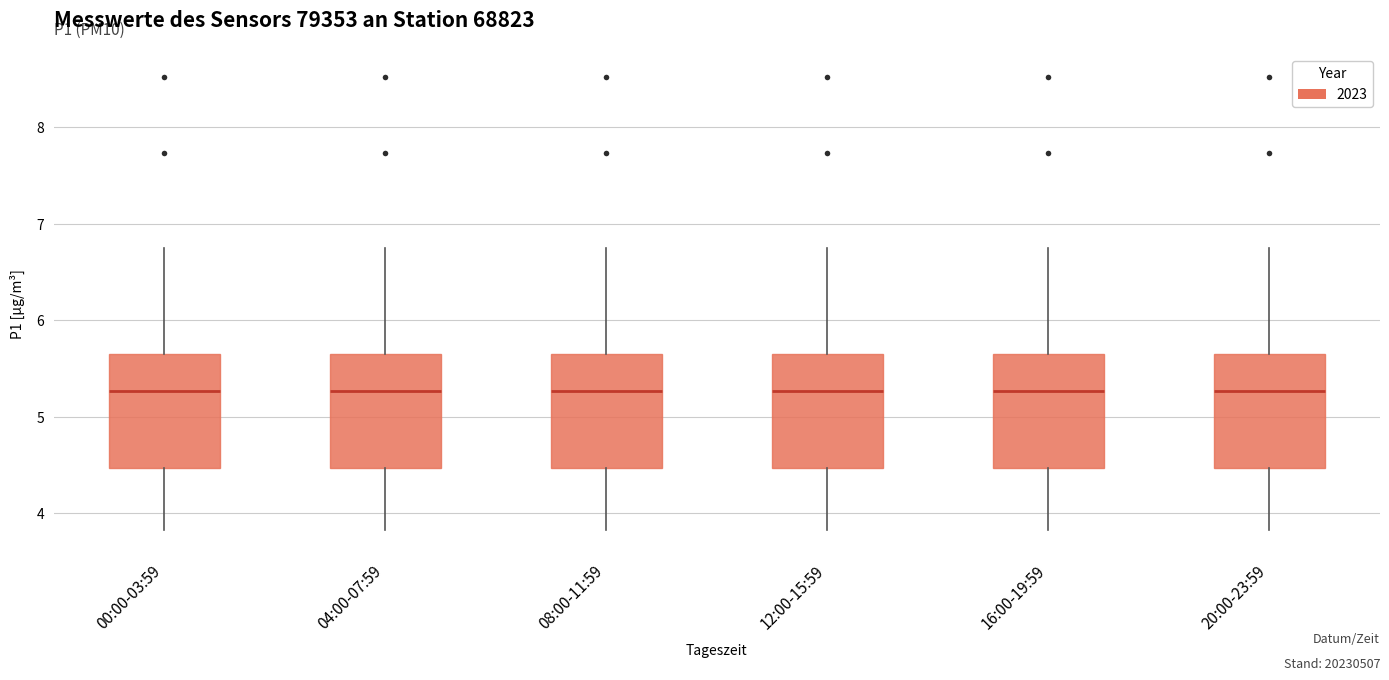

Reading left to right, read every box against the y-axis: the position of its median line, the range the box covers, and the ends of its whiskers. The values are not printed on the chart, so give them approximately, as read against the axis.

00:00-03:59: median 5.3, box 4.5 to 5.6, whiskers 3.8 to 6.8
04:00-07:59: median 5.3, box 4.5 to 5.6, whiskers 3.8 to 6.8
08:00-11:59: median 5.3, box 4.5 to 5.6, whiskers 3.8 to 6.8
12:00-15:59: median 5.3, box 4.5 to 5.6, whiskers 3.8 to 6.8
16:00-19:59: median 5.3, box 4.5 to 5.6, whiskers 3.8 to 6.8
20:00-23:59: median 5.3, box 4.5 to 5.6, whiskers 3.8 to 6.8